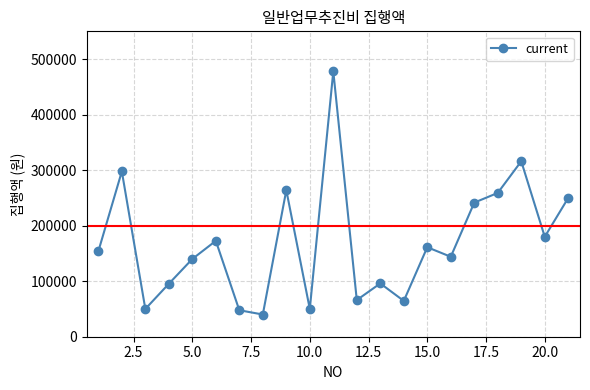

True or false: the data has more than 2 interior local peaks.

True